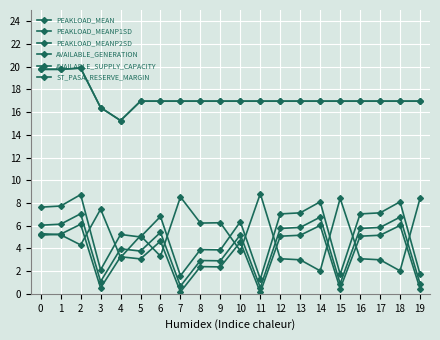

Is this an area chart (filled region under the line)?

No